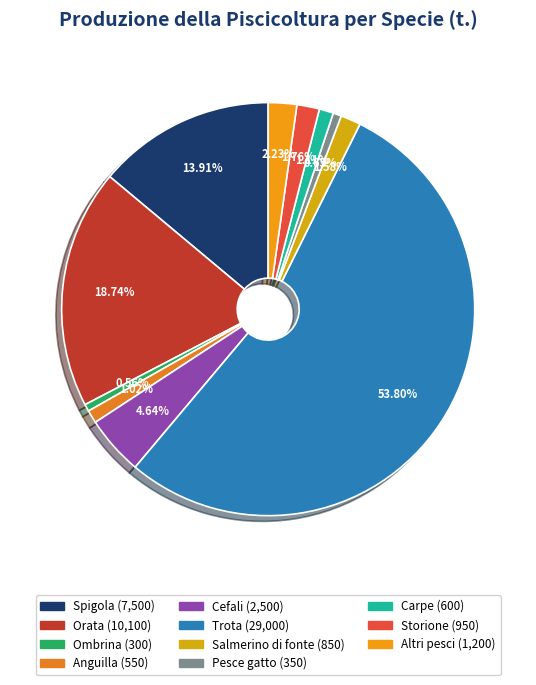

The Storione slice represents 2% of the pie. True or false?

True